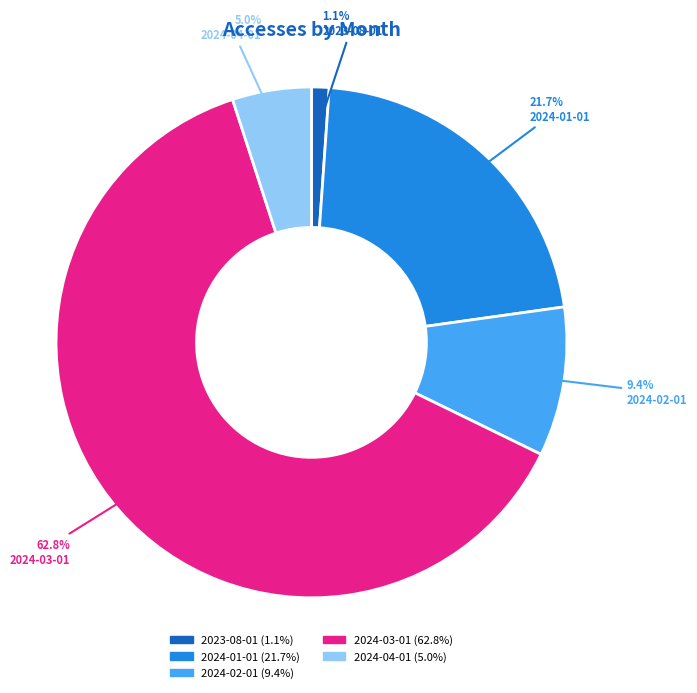

True or false: 2024-01-01 accounts for 28% of the total.

False